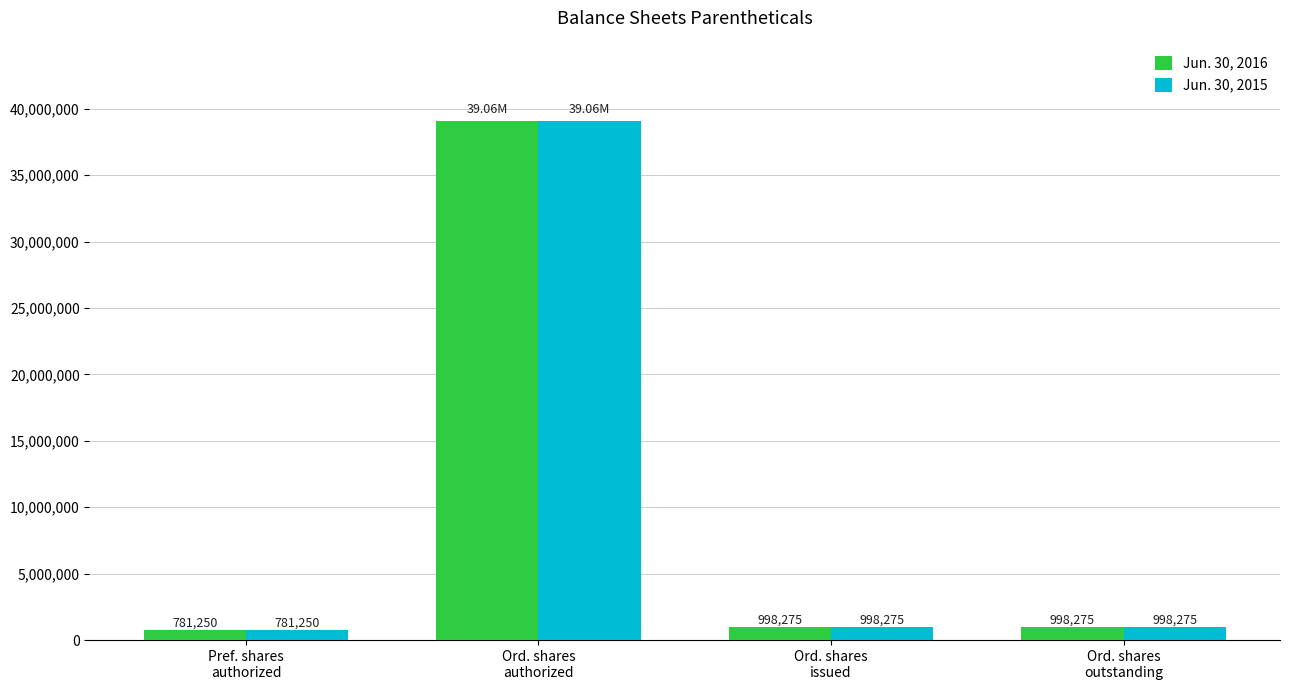

What is the average value of the Jun. 30, 2015 series?

10460075